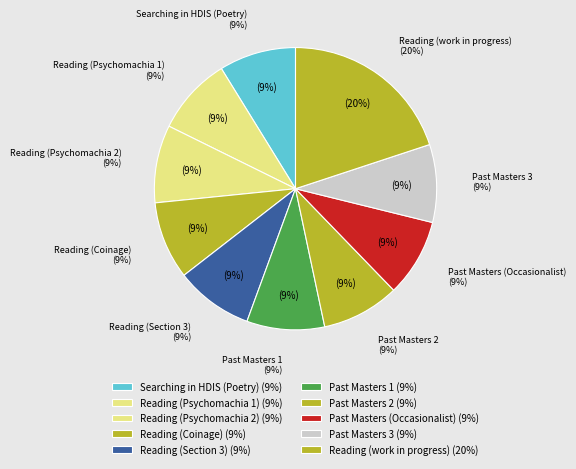

Is it true that Reading work in progress is 11% of the pie?

False